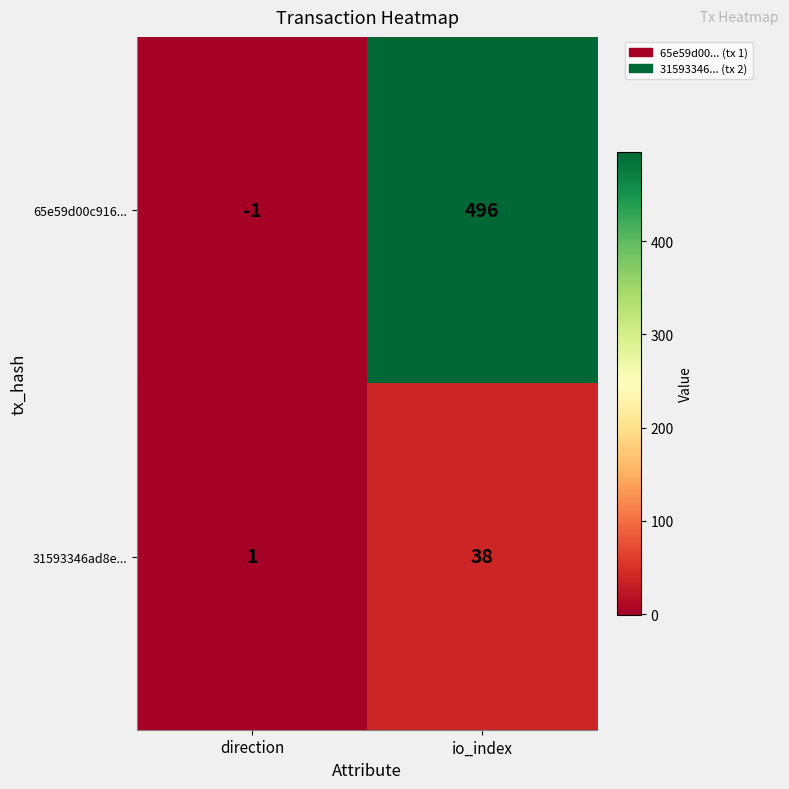

The 31593346ad8e... series shows 53 at io_index. True or false?

False